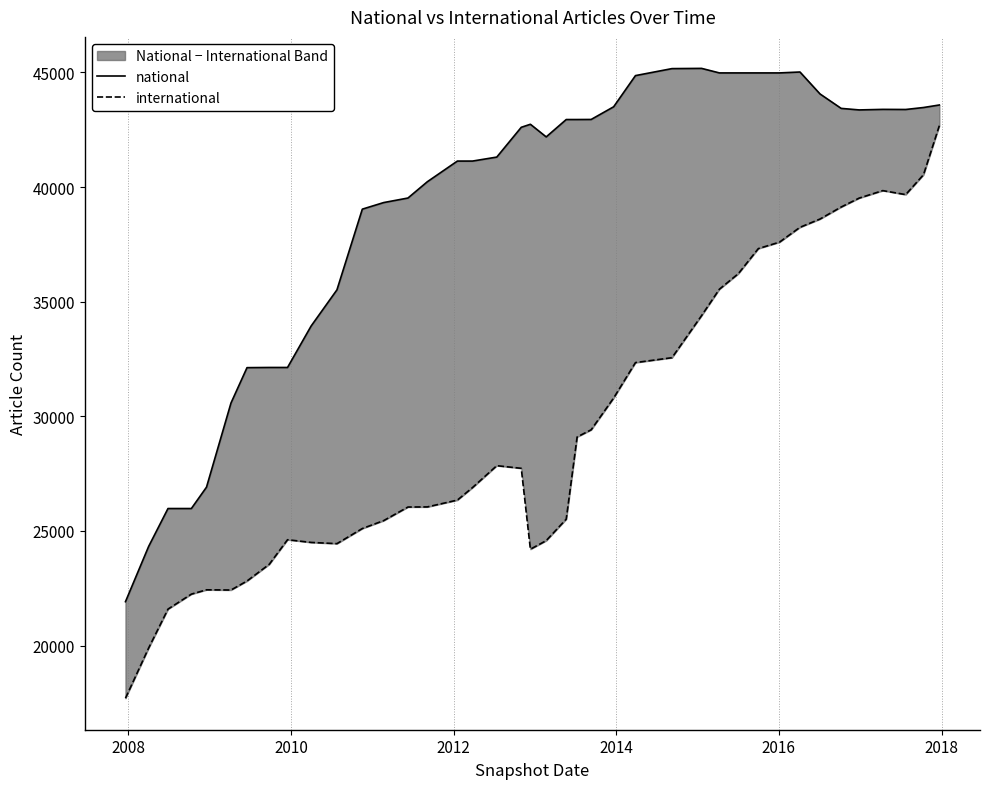

Reading right to left, extract all data points from this chart.

national: 43579	43469	43383	43388	43364	43431	44061	45018	44978	44978	44978	44978	45176	45166	44861	43501	42948	42945	42945	42187	42738	42606	41307	41133	41133	40231	39521	39323	39036	35516	33938	32130	32130	32122	30580	26909	25977	25977	24322	21914
international: 42675	40538	39670	39844	39518	39128	38604	38243	37596	37315	36220	35543	34391	32556	32343	30798	29411	29099	25514	24576	24202	27731	27846	26891	26345	26047	26042	25450	25104	24445	24498	24616	23545	22815	22422	22431	22243	21589	19891	17702